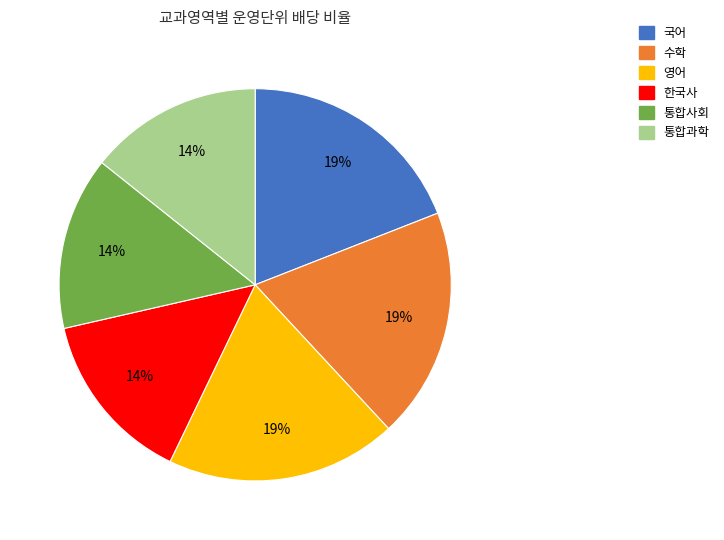

Between 통합과학 and 국어, which is larger?

국어